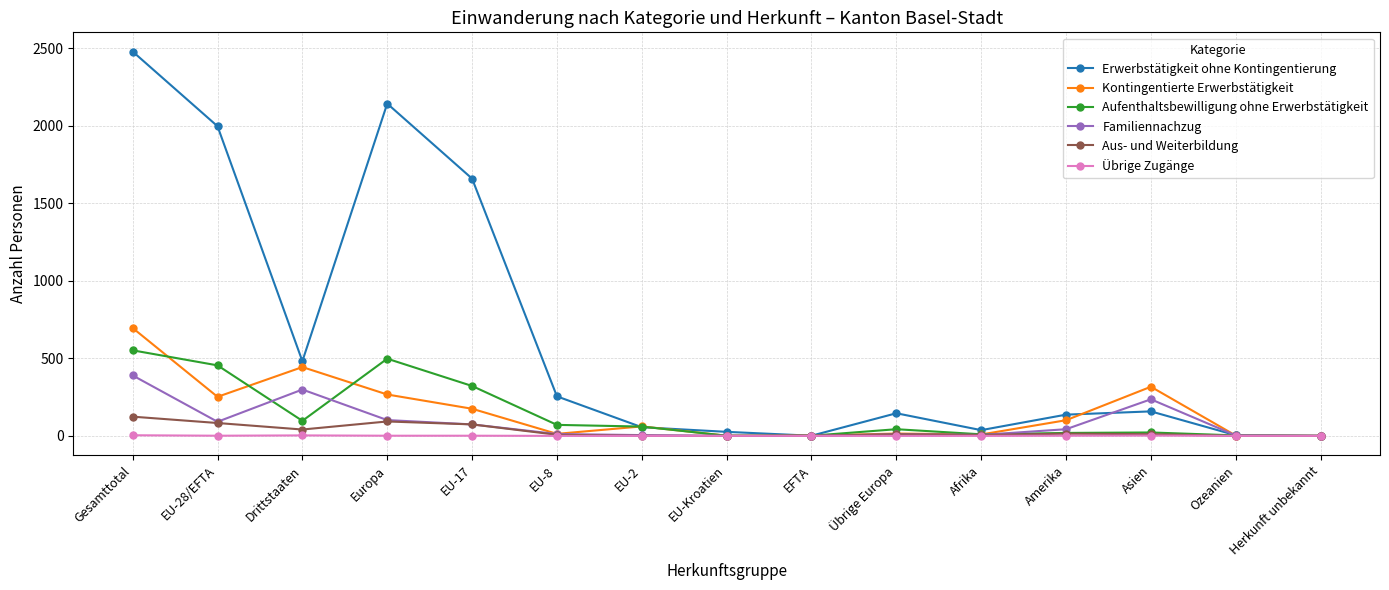

List the series in order of their peak value, lowest first.

Übrige Zugänge, Aus- und Weiterbildung, Familiennachzug, Aufenthaltsbewilligung ohne Erwerbstätigkeit, Kontingentierte Erwerbstätigkeit, Erwerbstätigkeit ohne Kontingentierung